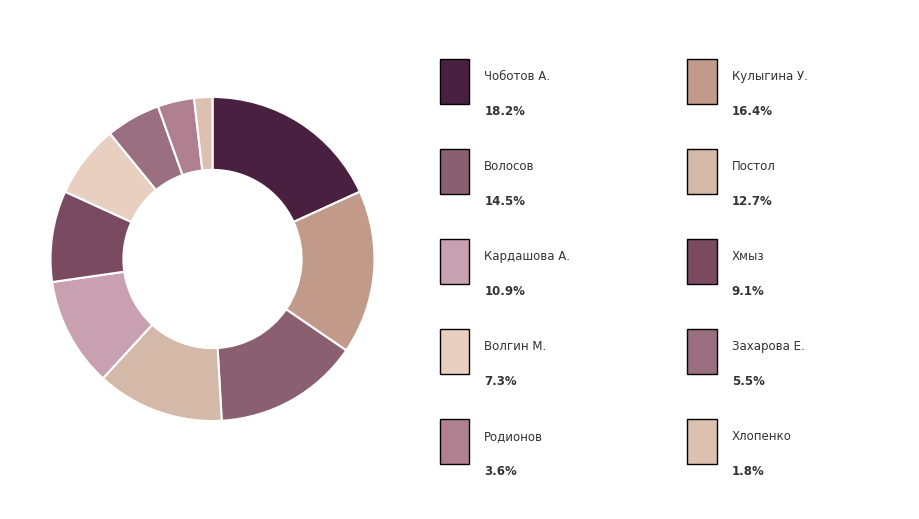

Does any single category account for the majority?

No